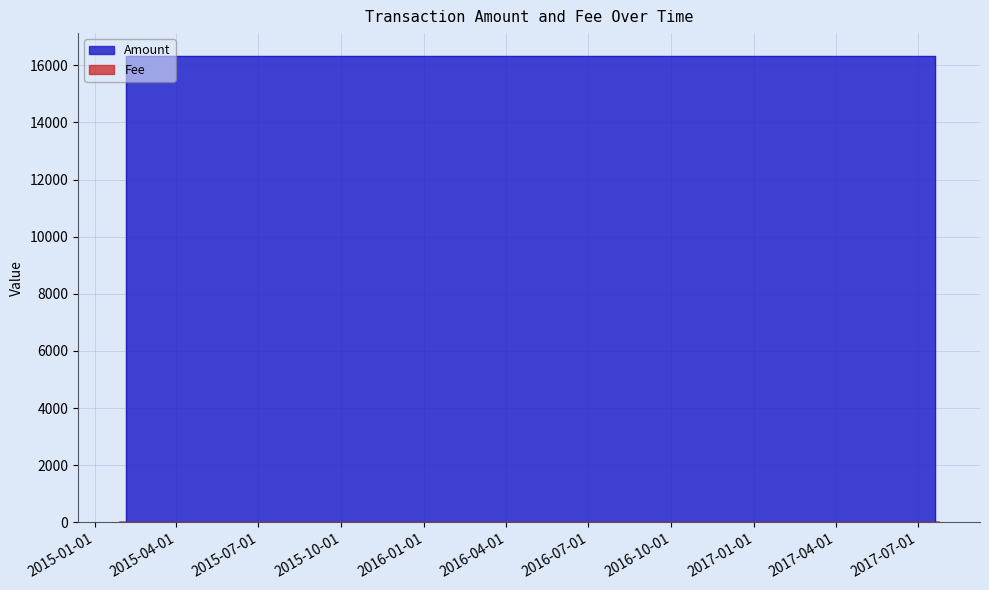

True or false: Fee has a value of 2 at 2017-07-24 16:52:24.

False